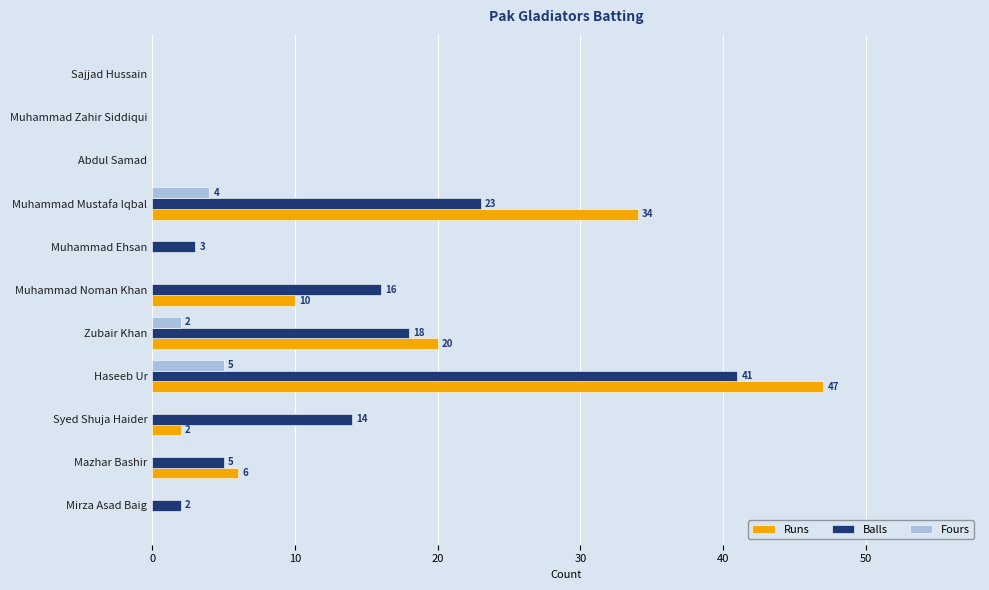

At which category is the sum across all series the highest?

Haseeb Ur